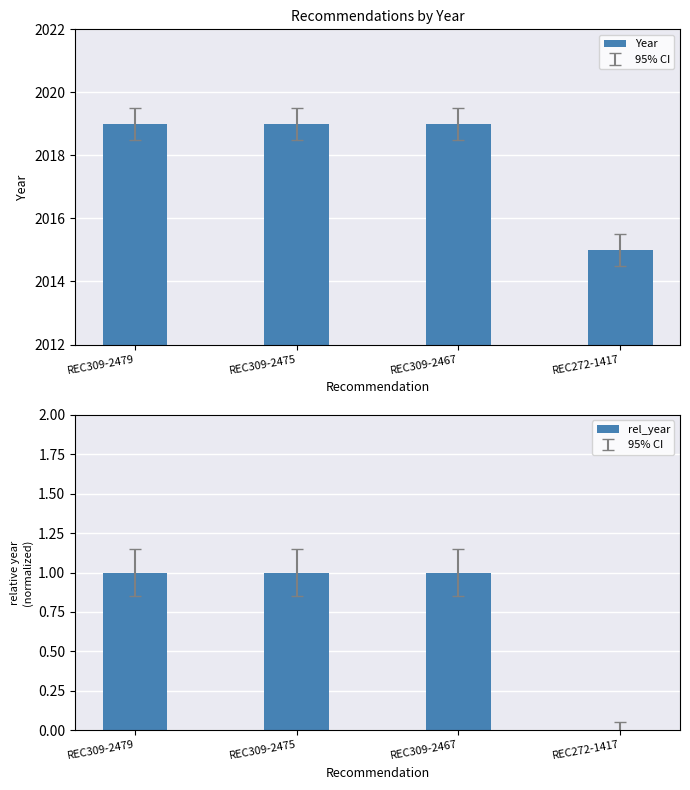

What is the greatest value displayed?

2019